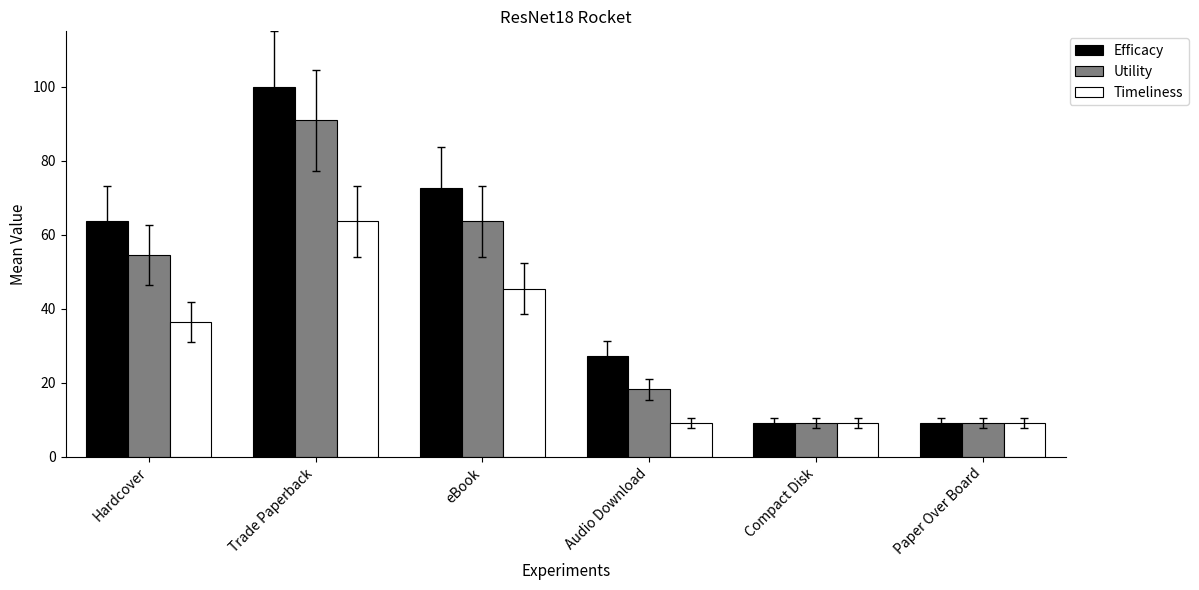

What is the sum of all Utility values?

245.5